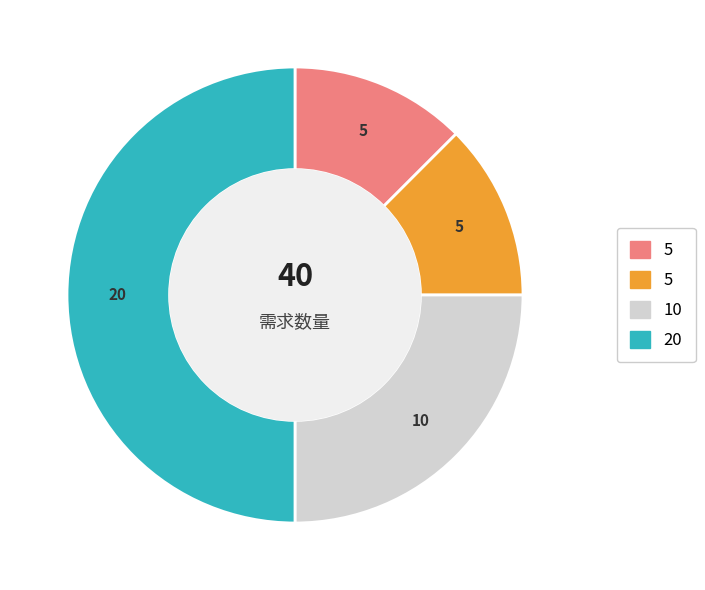

To the nearest percent, what is the average slice percentage?

25%